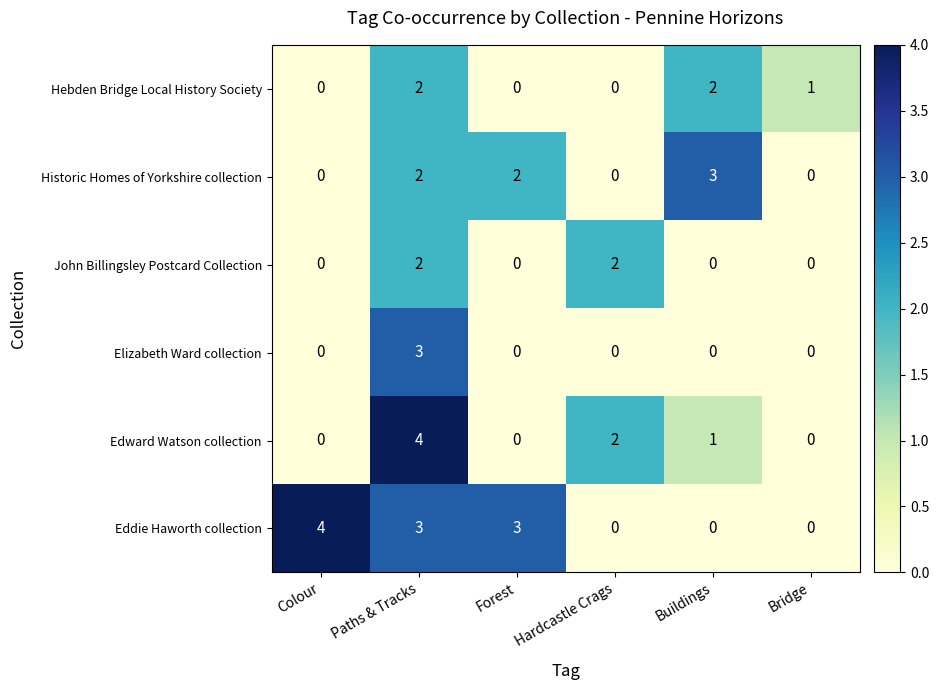

How many positive values does the Eddie Haworth collection series have?

3